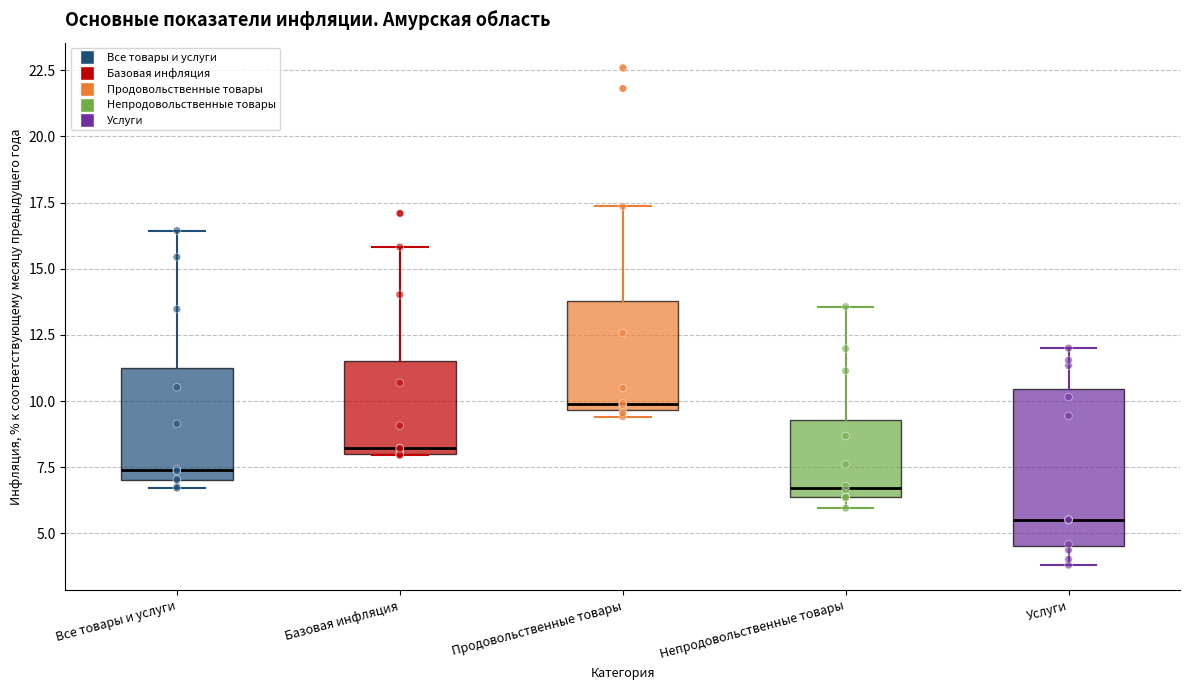

Which box's median line is the highest?

Продовольственные товары